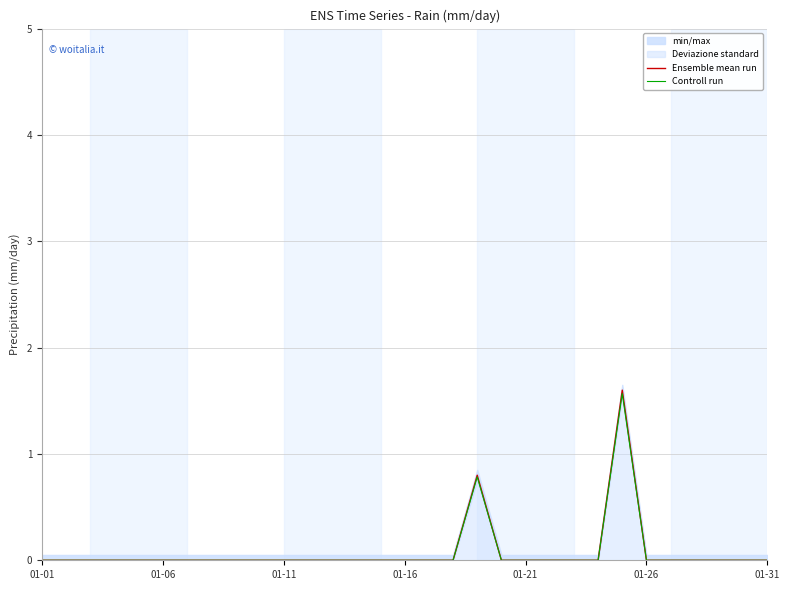

True or false: Controll run has a value of 1.6 at 24.

True